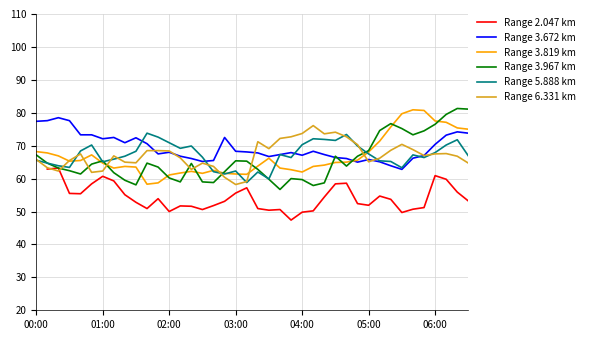

In Range 6.331 km, how many points are lower than both neighbors (excluding endpoints)?

9